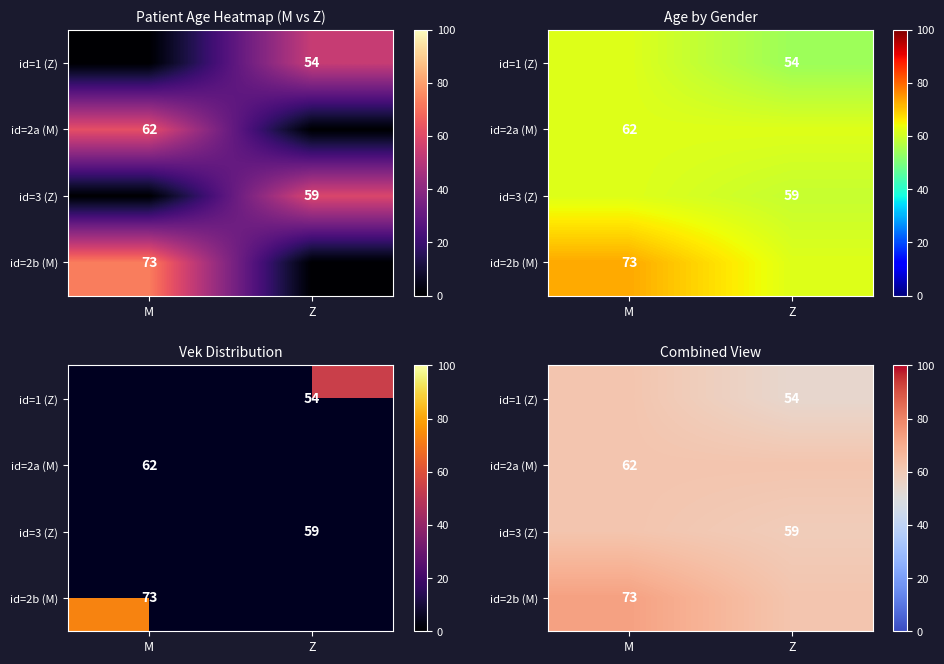

How many categories are shown in the chart?

2